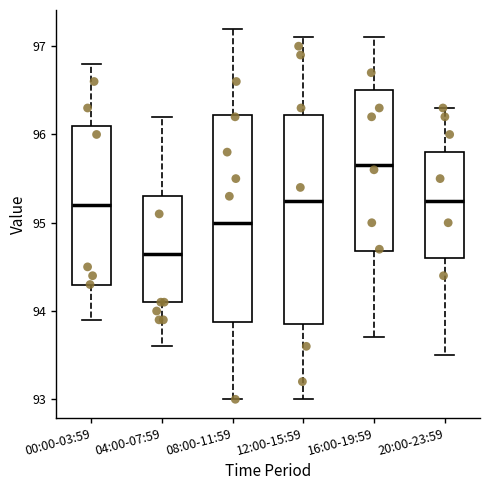

Where does the lower whisker of the box for 04:00-07:59 end on the y-axis? The values are not printed on the chart, so give them approximately, as read against the axis.

93.6